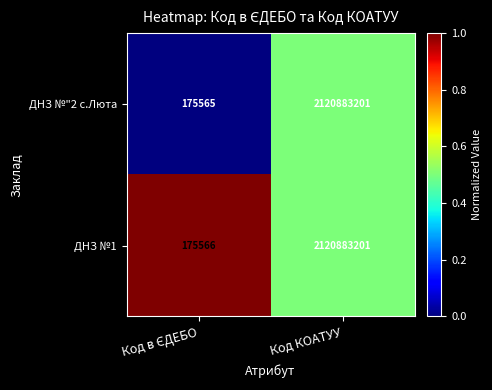

List the series in order of their overall mean, lowest first.

ДНЗ №"2 с.Люта, ДНЗ №1